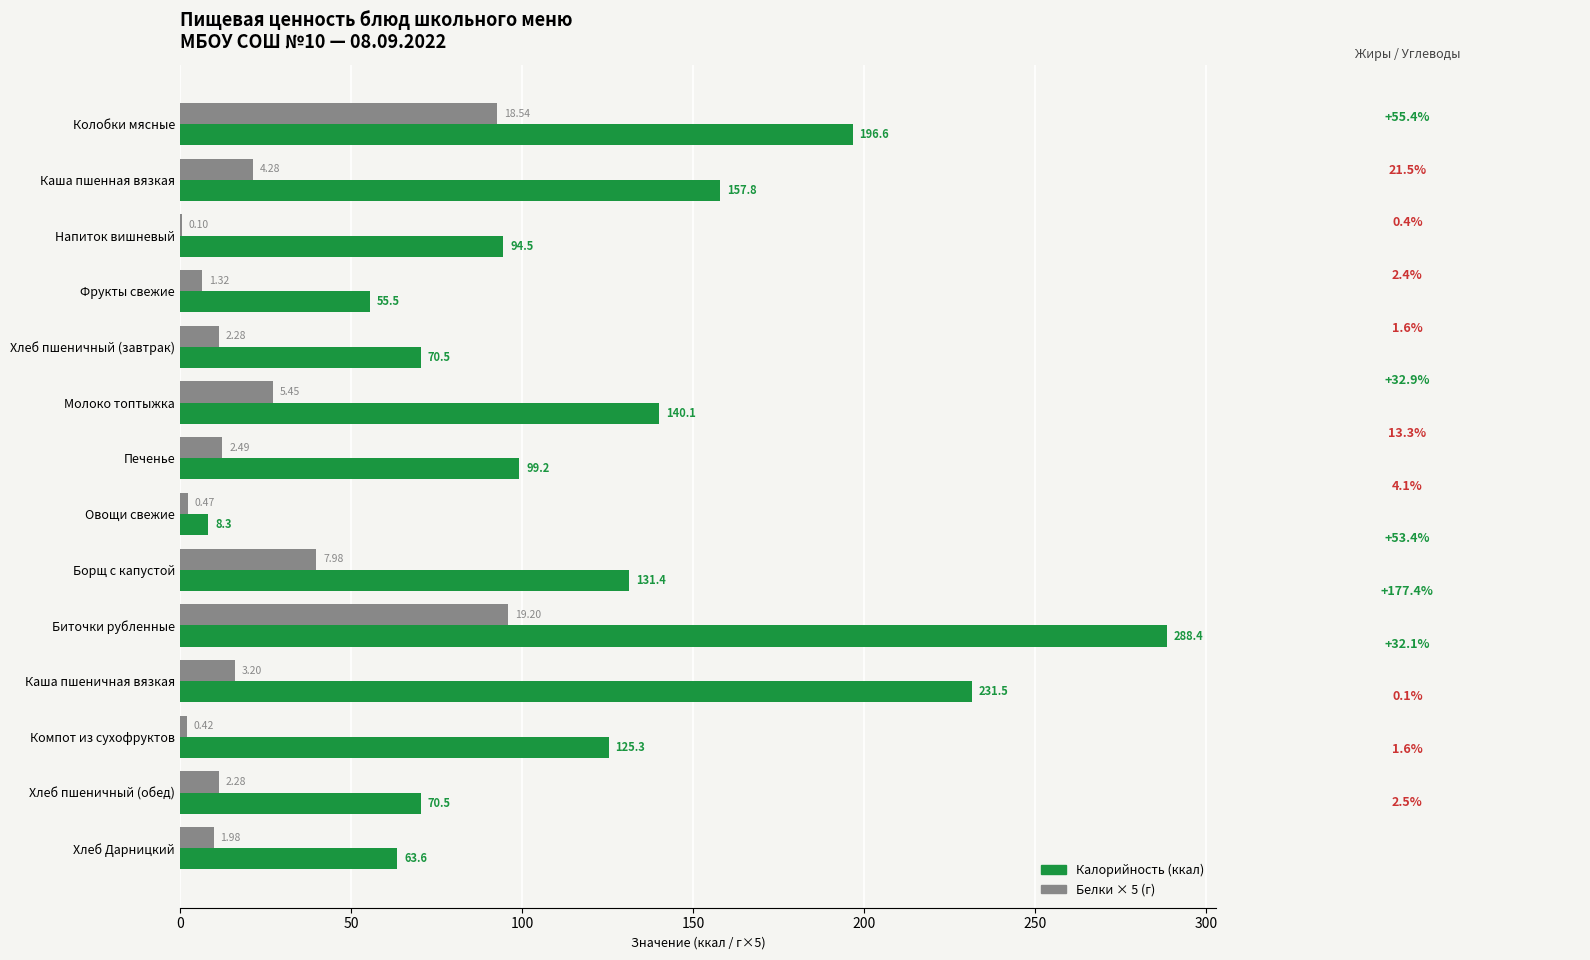

Which series changed the most between Хлеб пшеничный (завтрак) and Борщ с капустой?

Калорийность (ккал)